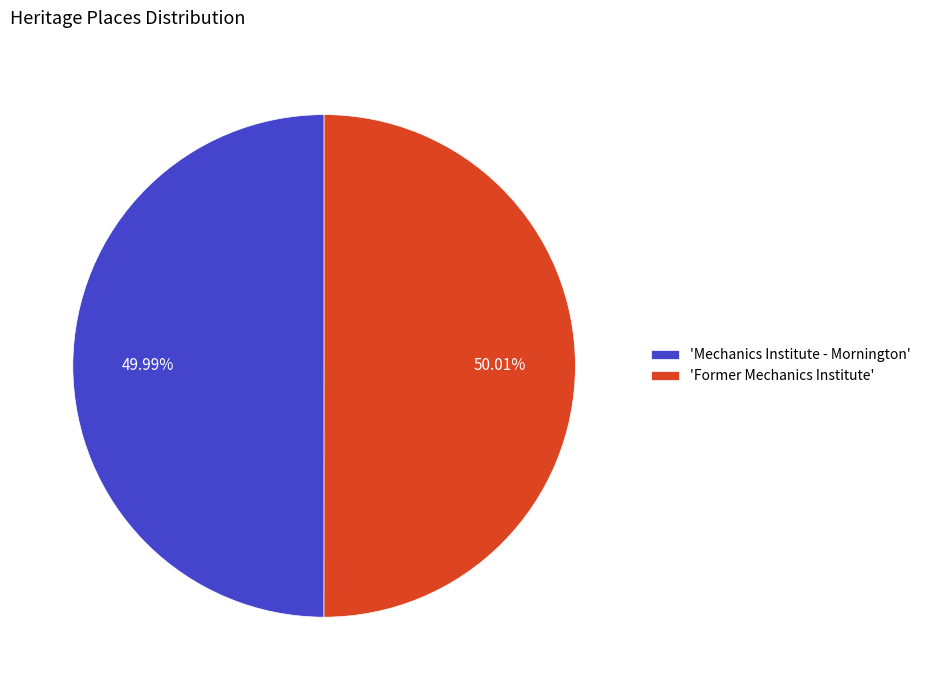

Approximately how many times larger is the value at 'Mechanics Institute - Mornington' compared to 'Former Mechanics Institute'?

1.0